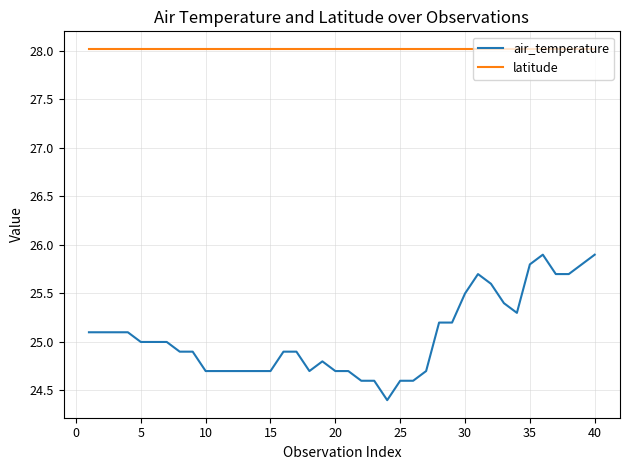

What is the difference between the maximum and minimum values in the air_temperature series?

1.5